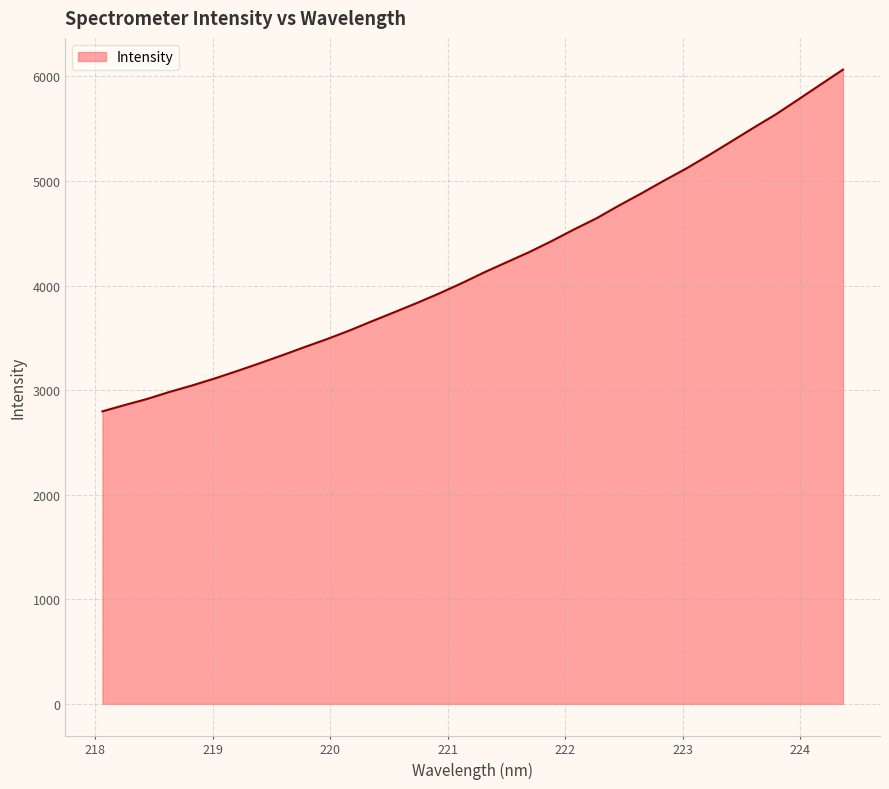

What is the smallest value displayed?

2797.5